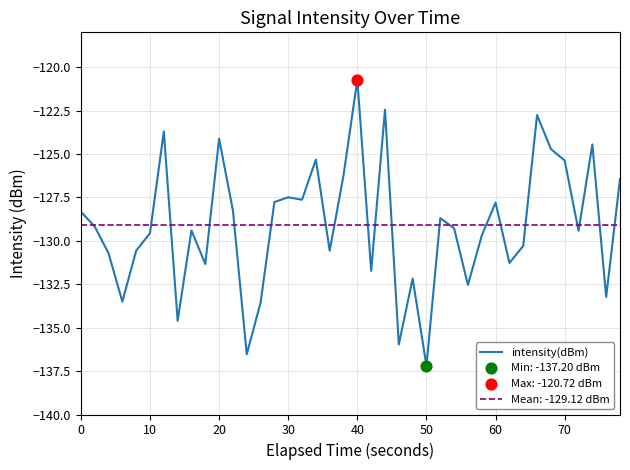

What is the minimum value for intensity(dBm)?

-137.2